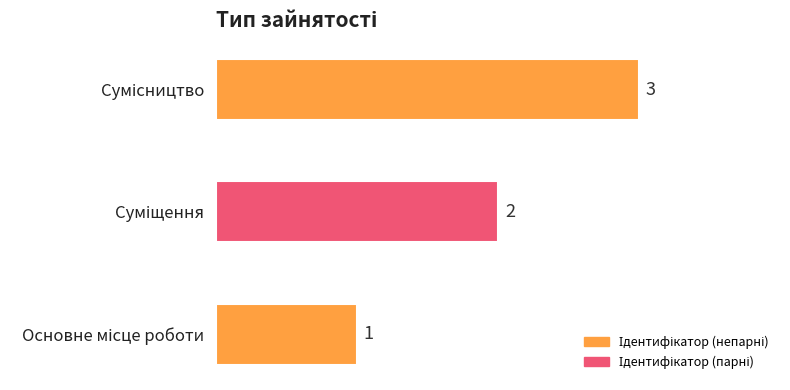

How many values are between 1 and 3?

3